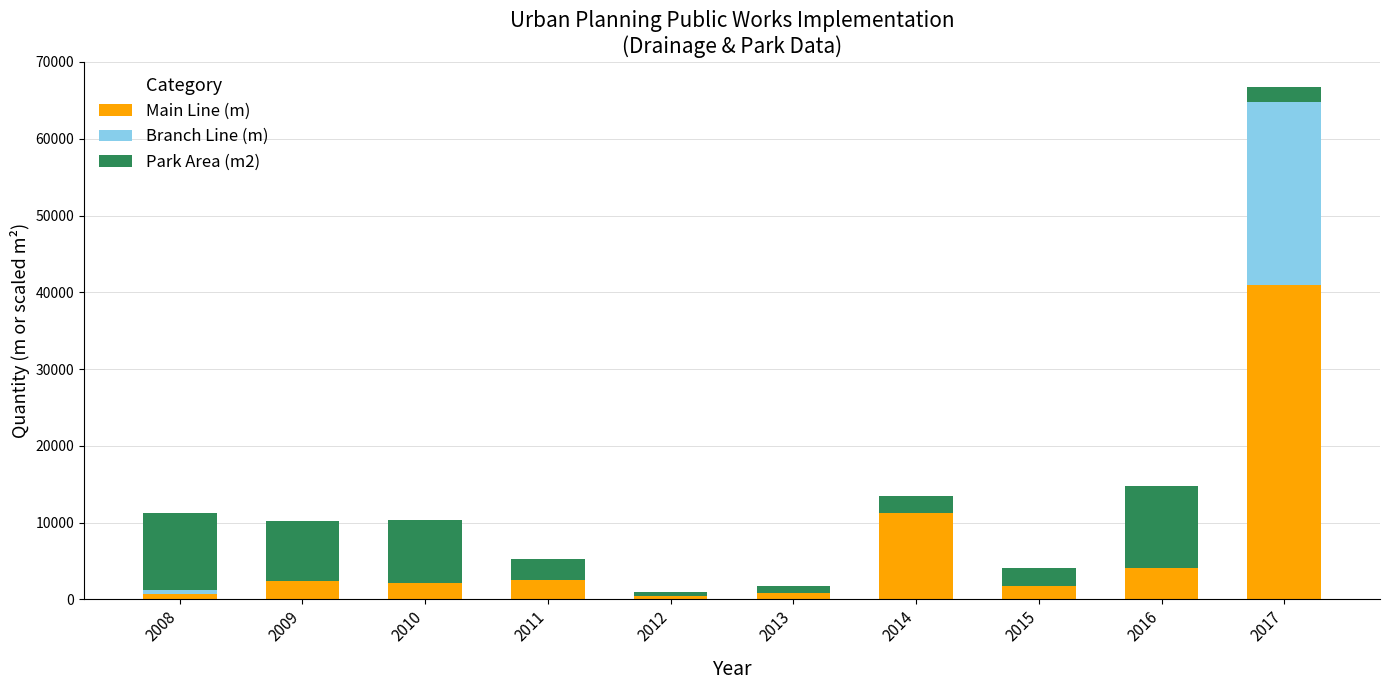

What is the total value across all series at 2009?

10145.3